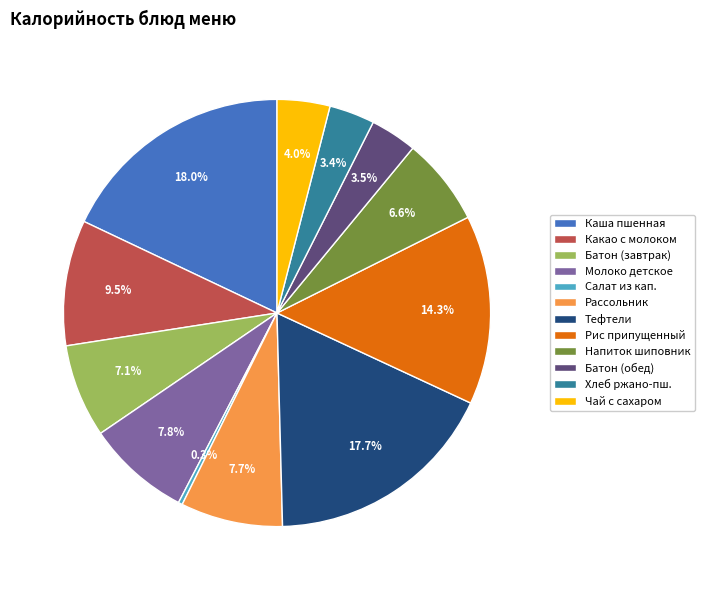

How many segments does this pie chart have?

12